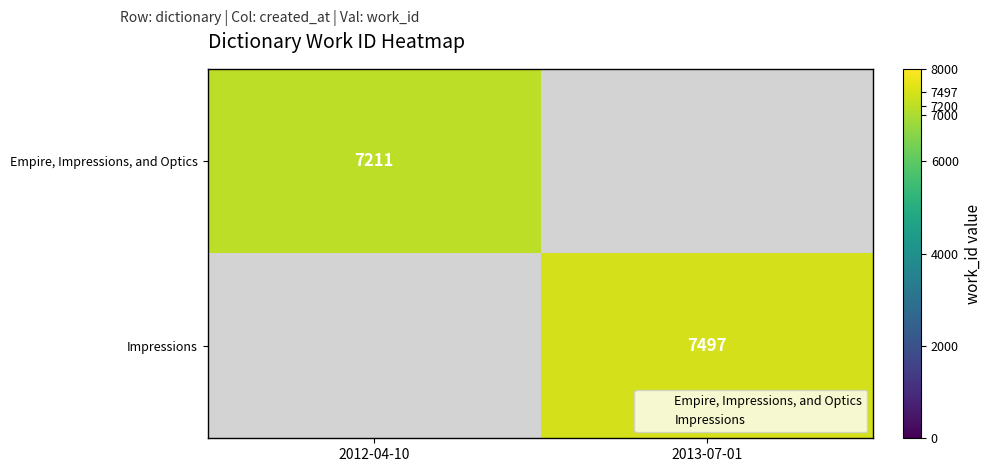

Which series has the largest range (max minus min)?

Empire, Impressions, and Optics